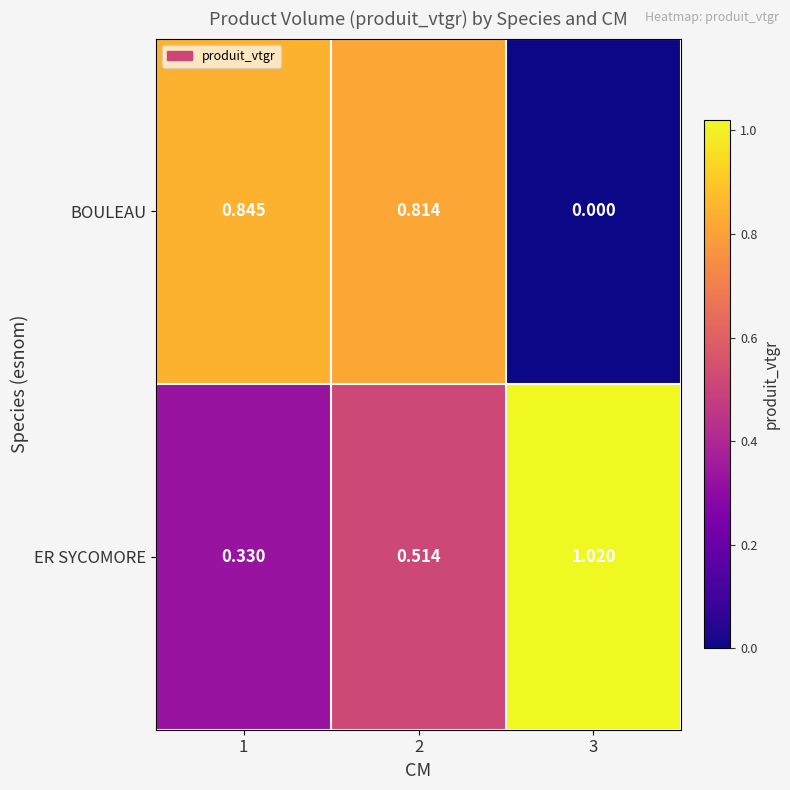

How many categories are shown in the chart?

3